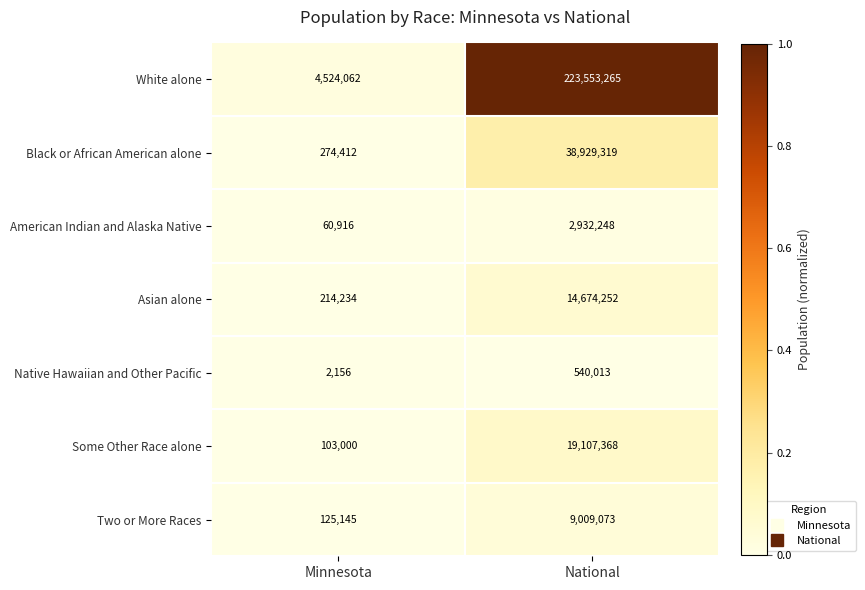

What is the average value of the American Indian and Alaska Native series?

1496582